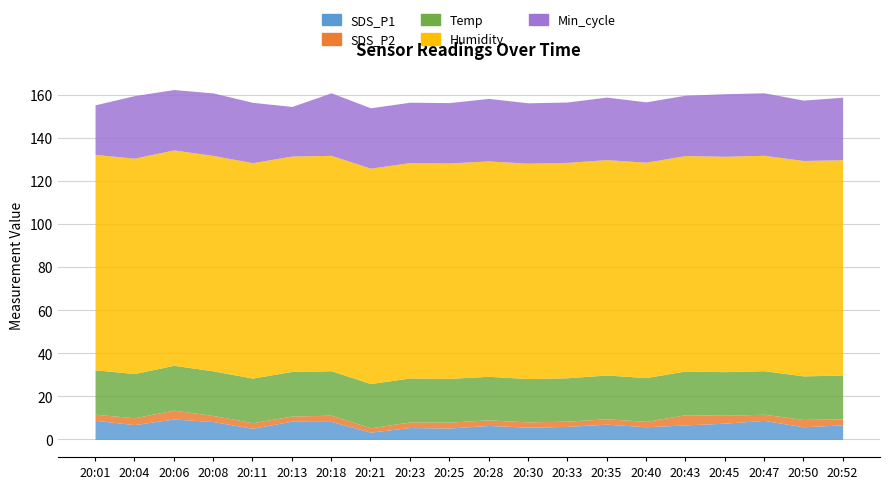

What are all the series names shown in the legend?

SDS_P1, SDS_P2, Temp, Humidity, Min_cycle